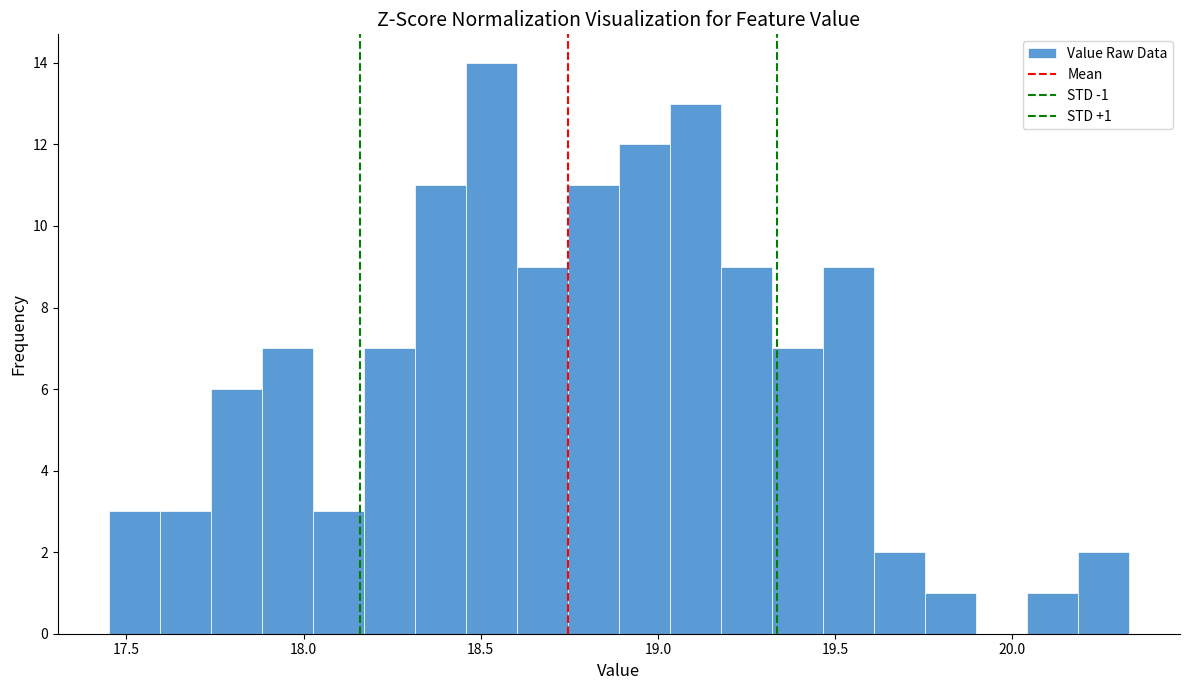

Around what value on the x-axis is the tallest bar? Give the approximate position of its centre, as read against the axis.

18.55